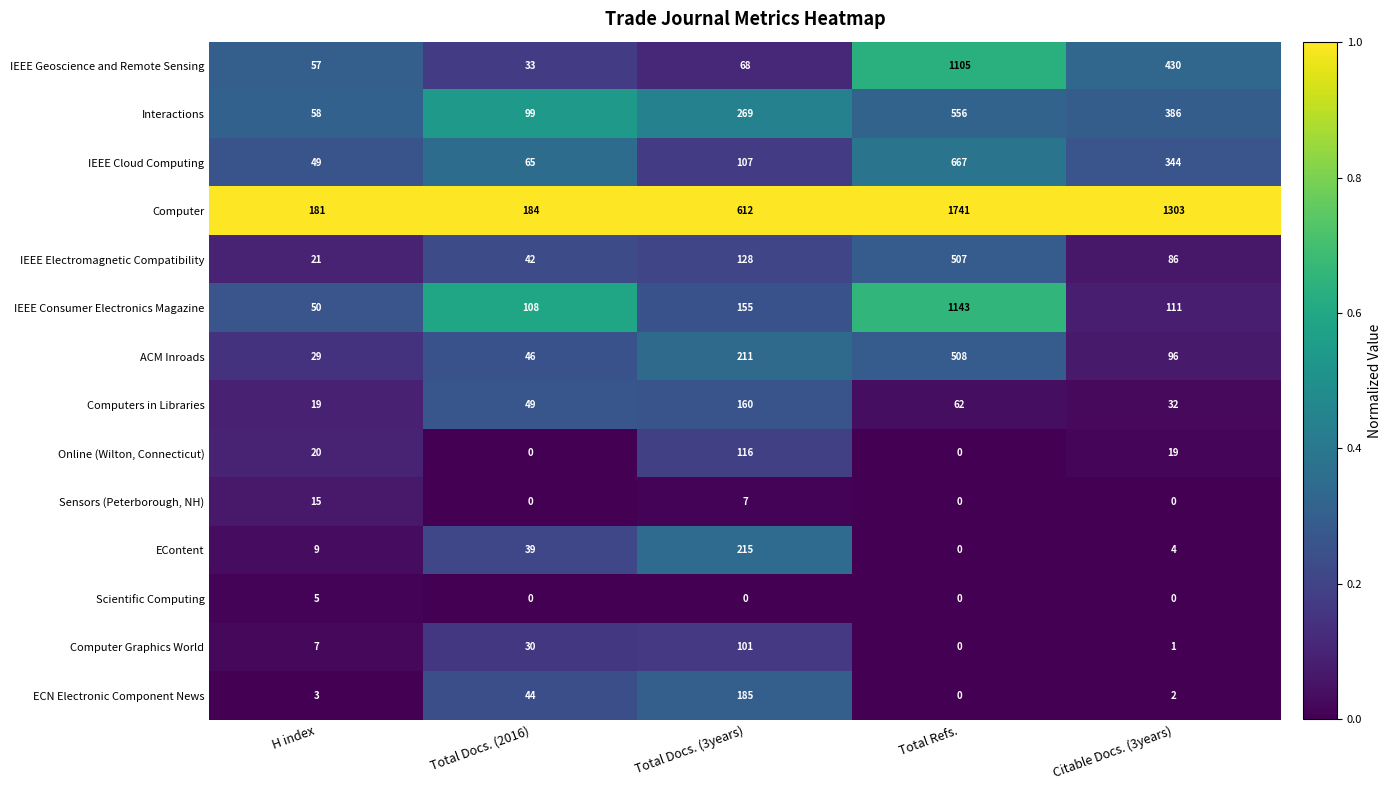

List the labels in order of Computer Graphics World value, smallest first.

Total Refs., Citable Docs. (3years), H index, Total Docs. (2016), Total Docs. (3years)